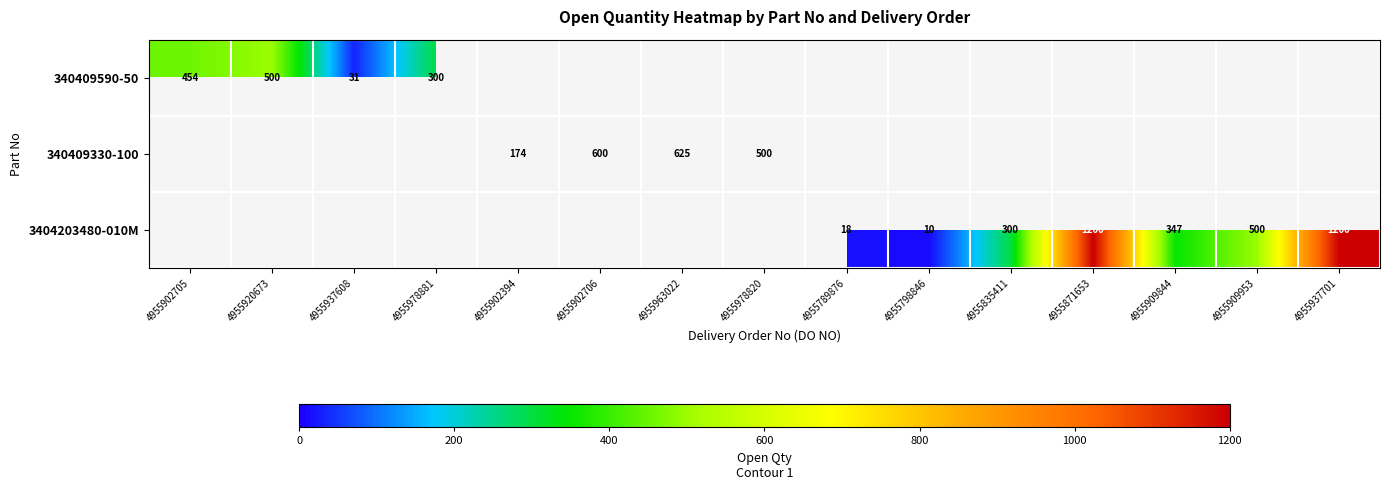

True or false: 3404203480-010M has a value of 347 at 4955909844.

True